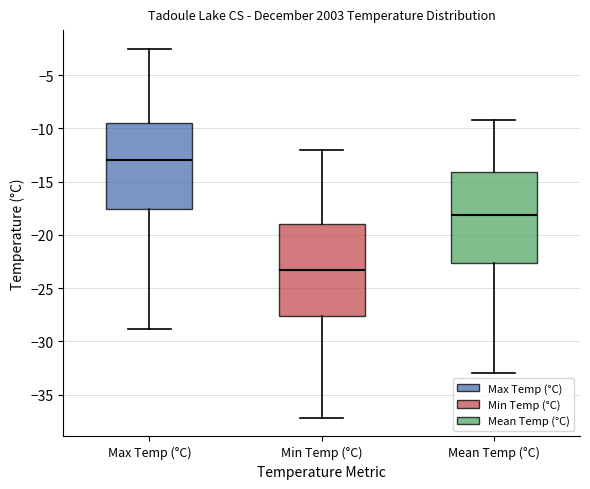

Reading left to right, read every box against the y-axis: the position of its median line, the range the box covers, and the ends of its whiskers. The values are not printed on the chart, so give them approximately, as read against the axis.

Max Temp (°C): median -13.0, box -17.5 to -9.5, whiskers -29.0 to -2.5
Min Temp (°C): median -23.5, box -27.5 to -19.0, whiskers -37.0 to -12.0
Mean Temp (°C): median -18.0, box -22.5 to -14.0, whiskers -33.0 to -9.0